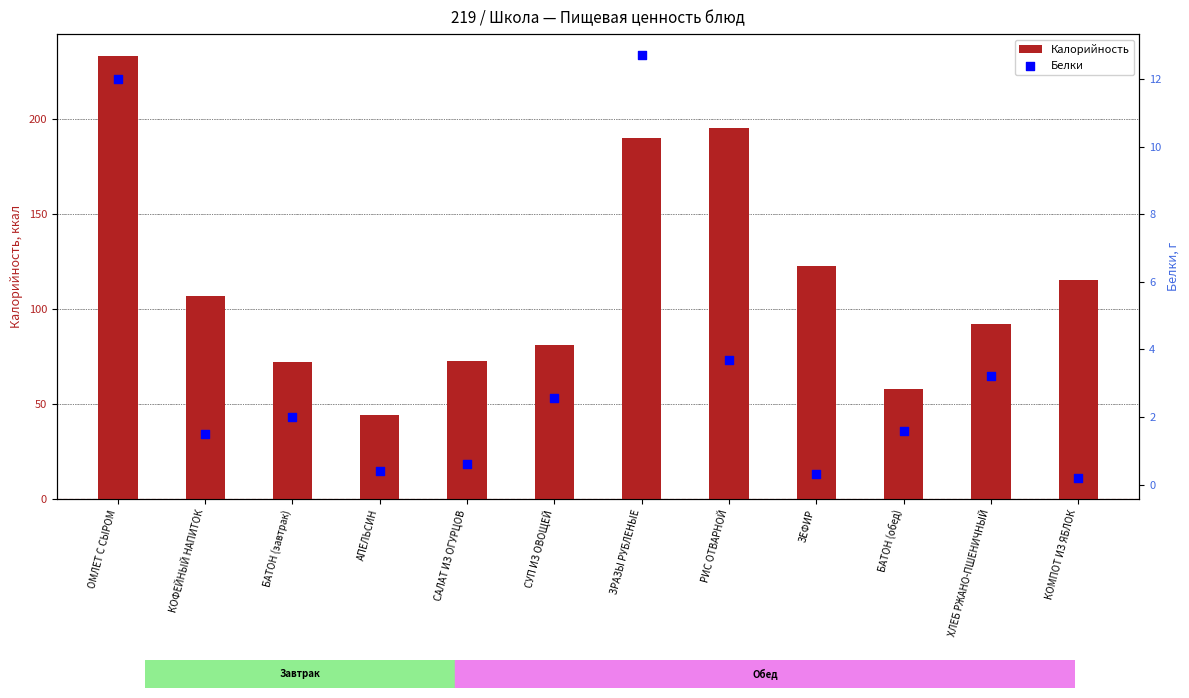

What are all the series names shown in the legend?

Калорийность, Белки